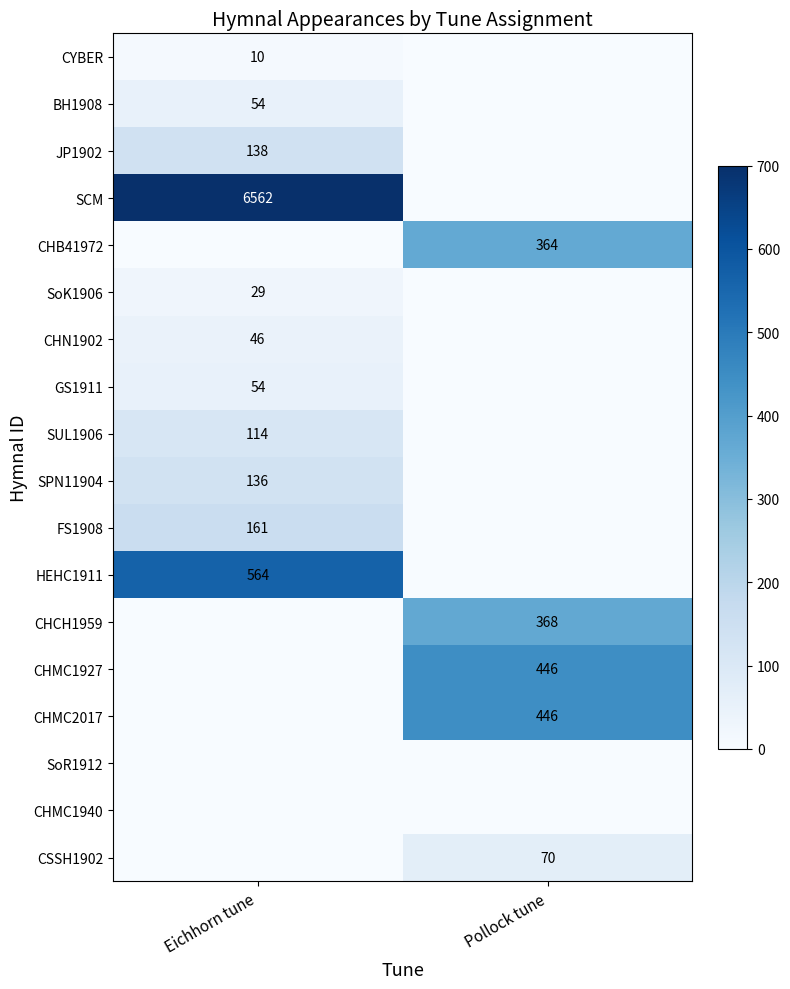

The SPN11904 series shows 178 at Eichhorn tune. True or false?

False